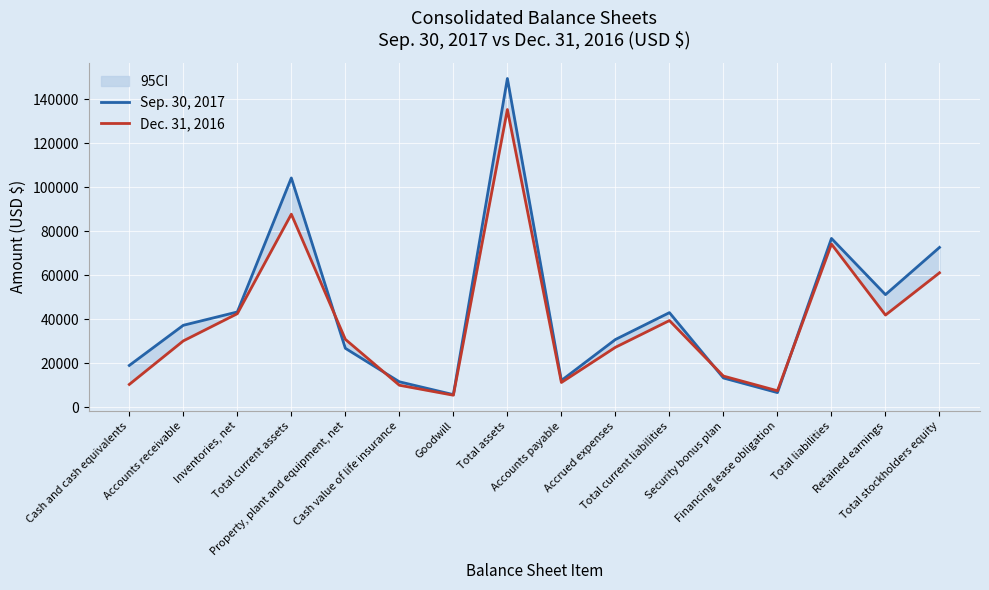

Reading left to right, transcribe all the data shown in this chart.

Sep. 30, 2017: 19043	37290	43341	104229	26844	11623	5789	149410	12207	30831	43038	13347	6710	76747	51216	72663
Dec. 31, 2016: 10421	30200	42561	87770	30907	10051	5520	135307	11307	27289	39437	14216	7543	74174	41943	61133